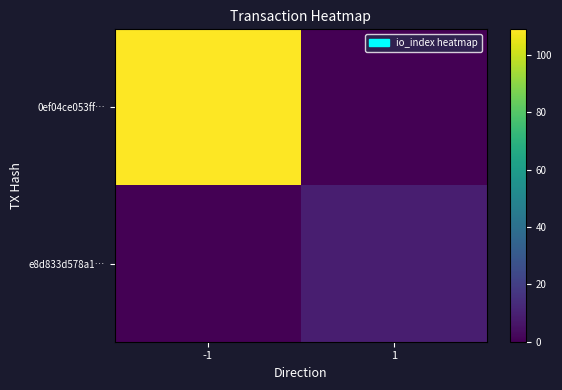

Rank the series at 1 from highest to lowest value.

e8d833d578a1…, 0ef04ce053ff…